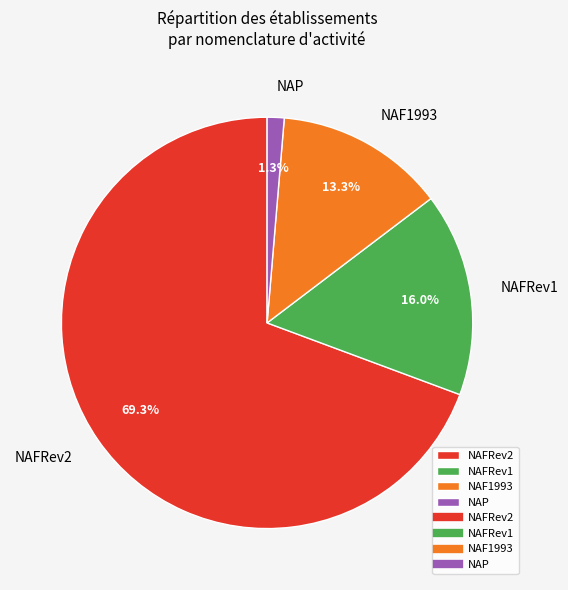

How many slices are in this pie chart?

4